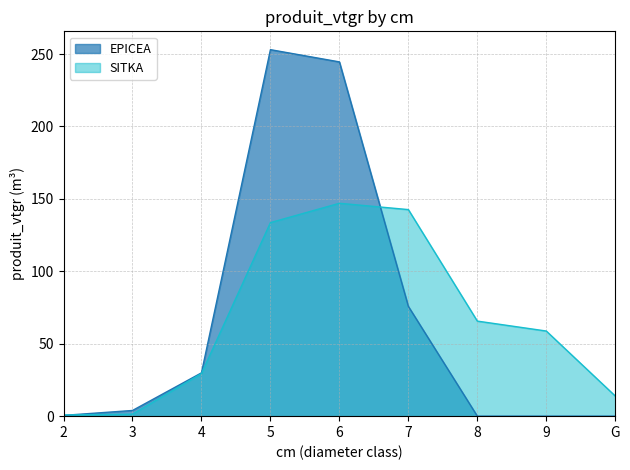

True or false: there are more than 0 points higher than both neighbors.

True